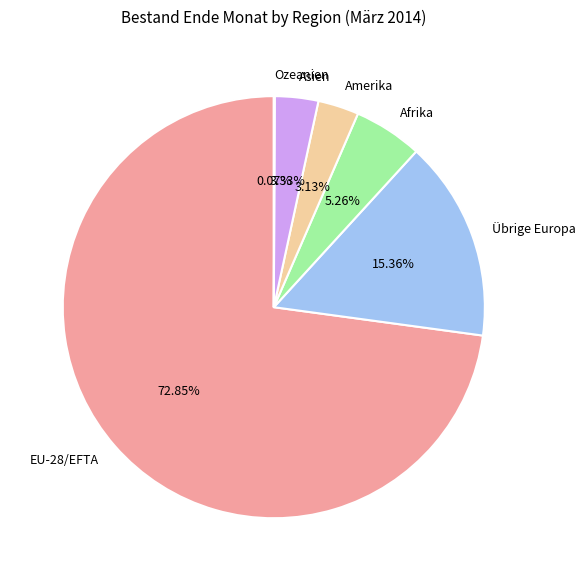

What percentage is the Übrige Europa slice, to the nearest percent?

15%